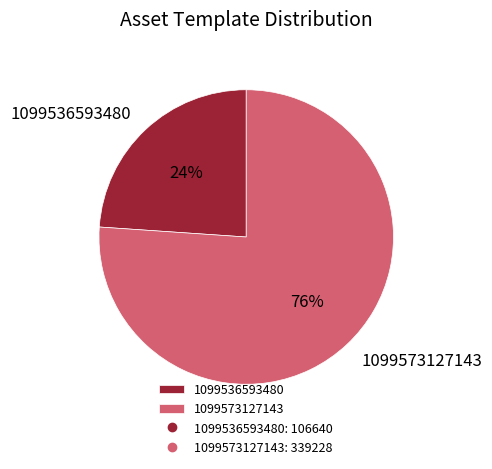

Which category accounts for the majority?

1099573127143